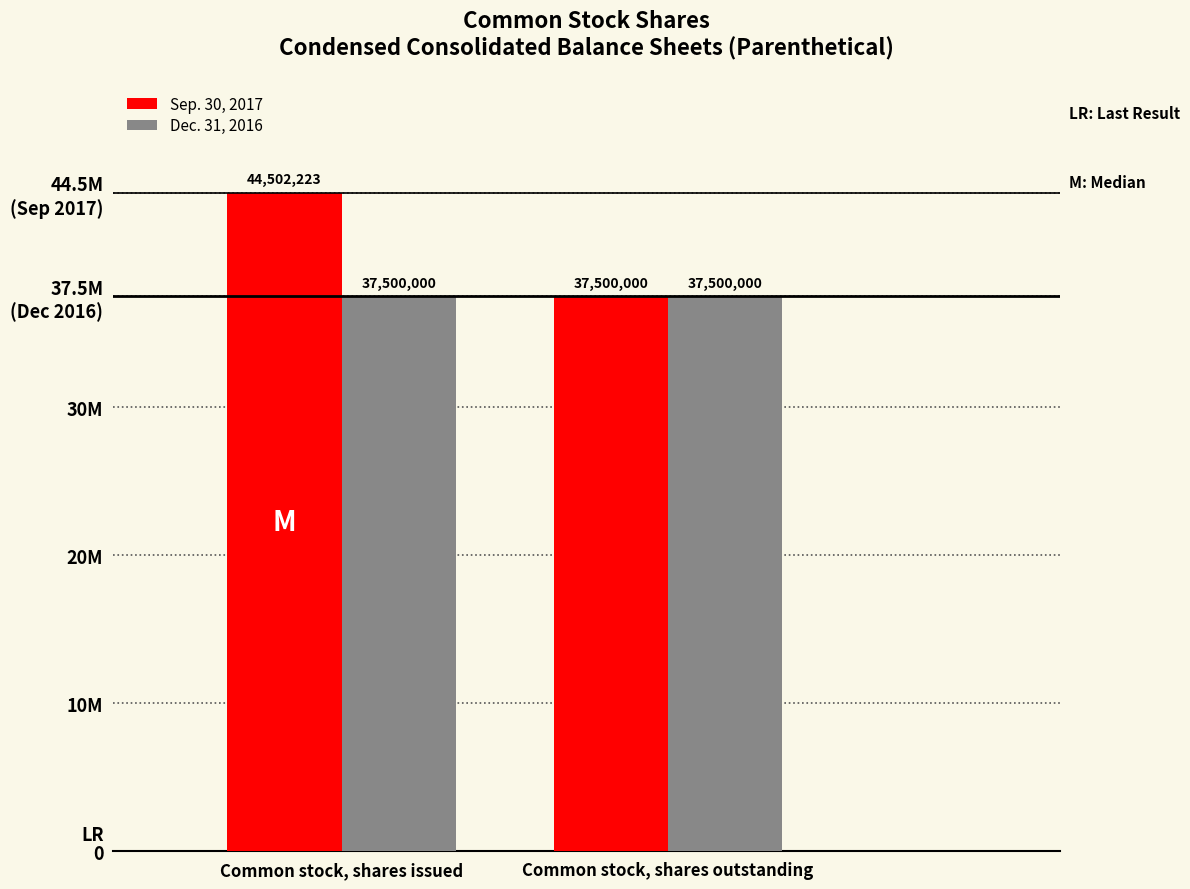

List the labels in order of Sep. 30, 2017 value, smallest first.

Common stock, shares outstanding, Common stock, shares issued